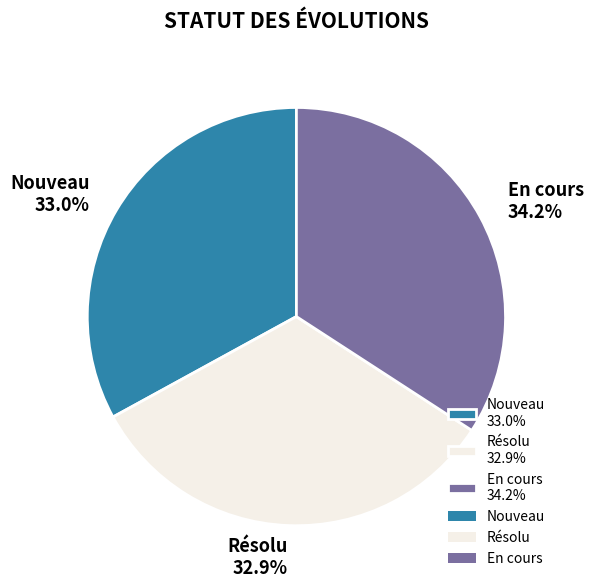

How many slices are in this pie chart?

3